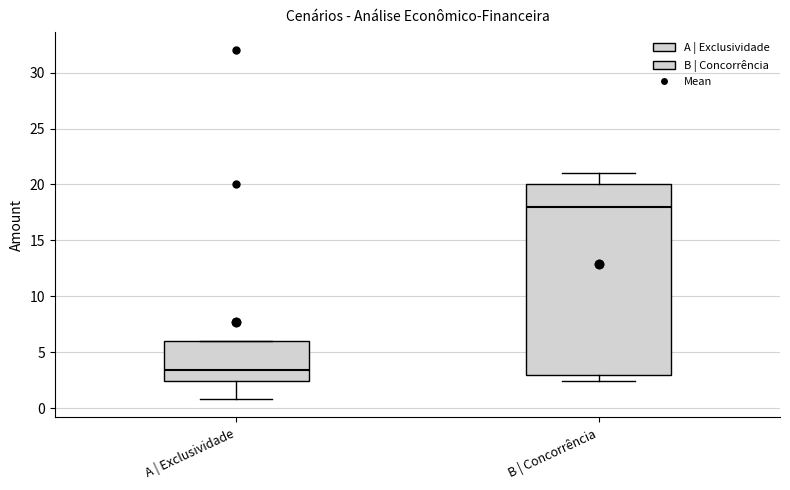

Which box is the tallest, from its lower edge to its upper edge?

B | Concorrência